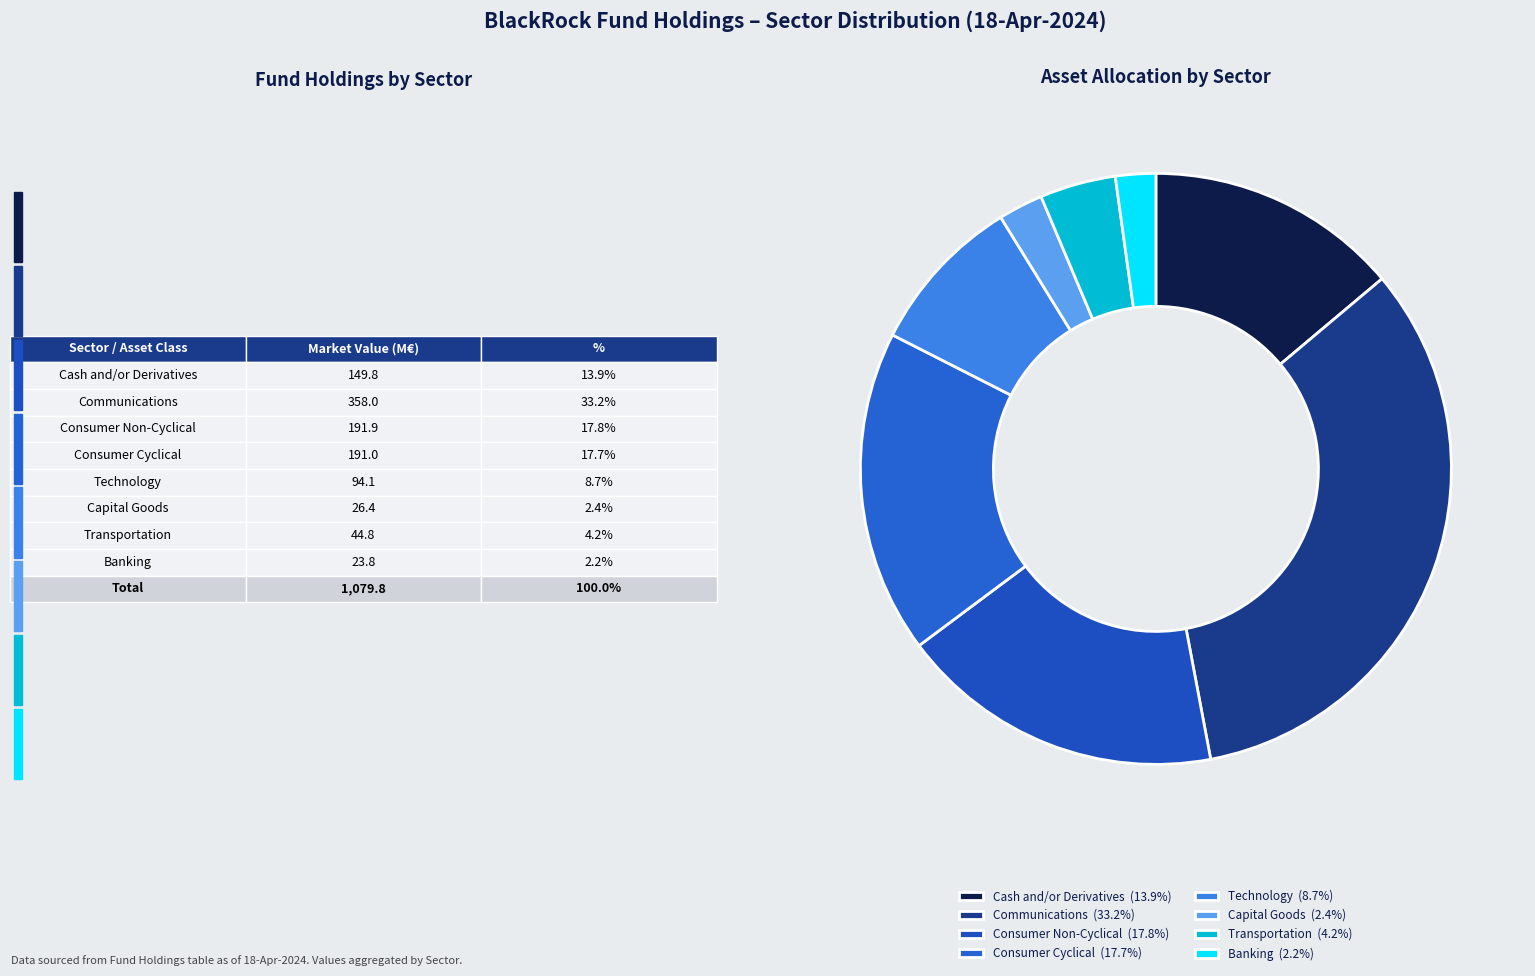

What is the largest slice in the pie chart?

Communications